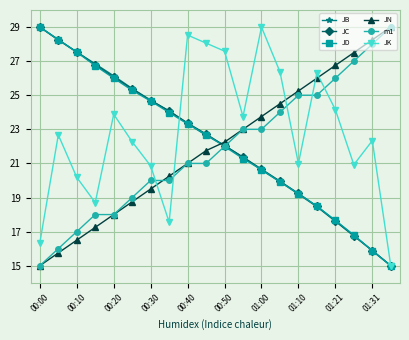

Count the number of data series in this chart.

6